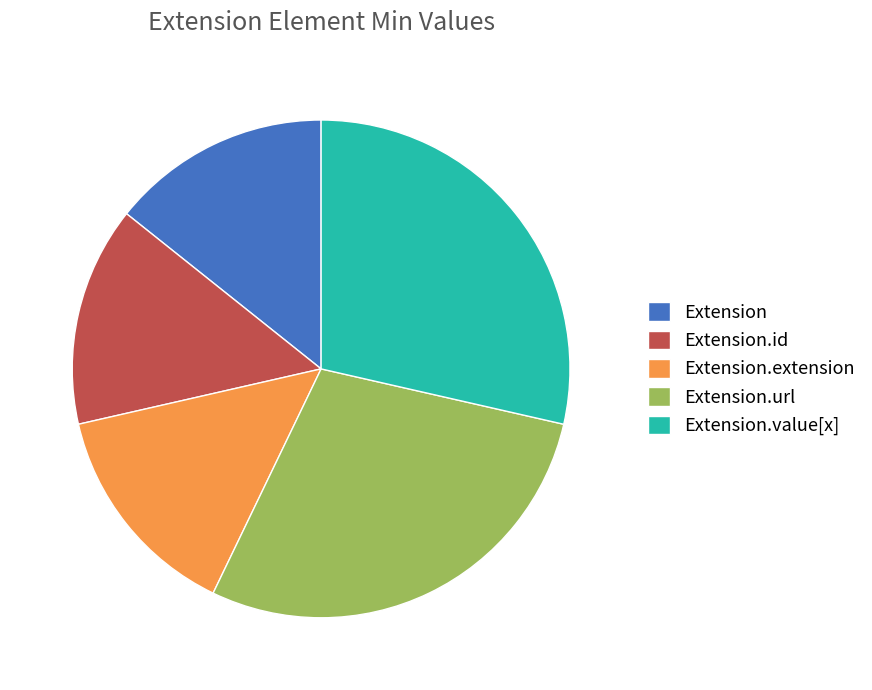

What is the ratio of the value at Extension.value[x] to the value at Extension.id?

2.0